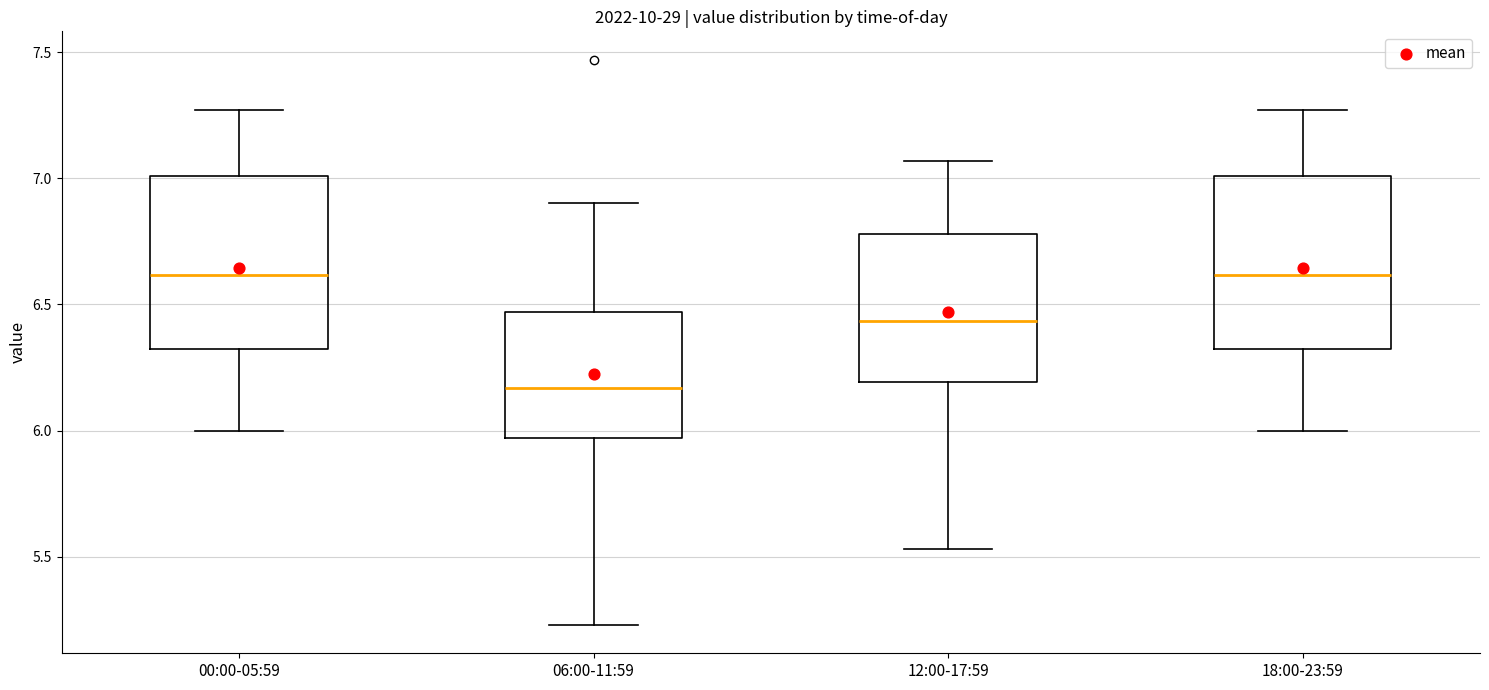

Reading left to right, transcribe this box plot: for each box, give where its median line is, the range the box spans, and where its two whiskers end, as read against the y-axis. The values are not printed on the chart, so give them approximately, as read against the axis.

00:00-05:59: median 6.60, box 6.30 to 7.00, whiskers 6.00 to 7.25
06:00-11:59: median 6.15, box 5.95 to 6.45, whiskers 5.25 to 6.90
12:00-17:59: median 6.45, box 6.20 to 6.80, whiskers 5.55 to 7.05
18:00-23:59: median 6.60, box 6.30 to 7.00, whiskers 6.00 to 7.25